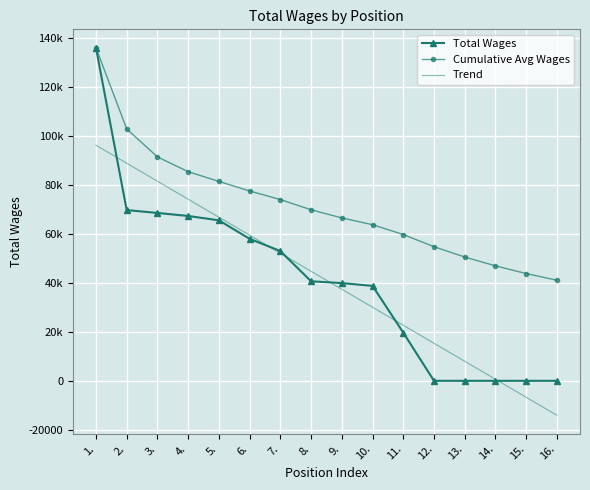

What are all the series names shown in the legend?

Total Wages, Cumulative Avg Wages, Trend